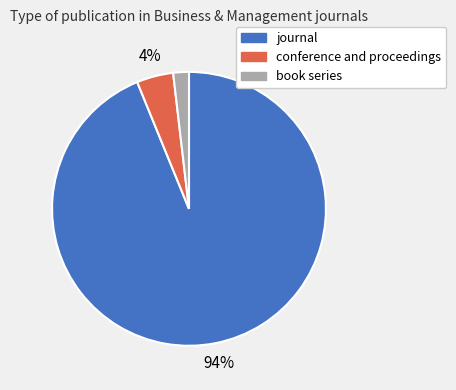

Is the sum of book series and conference and proceedings greater than half?

No